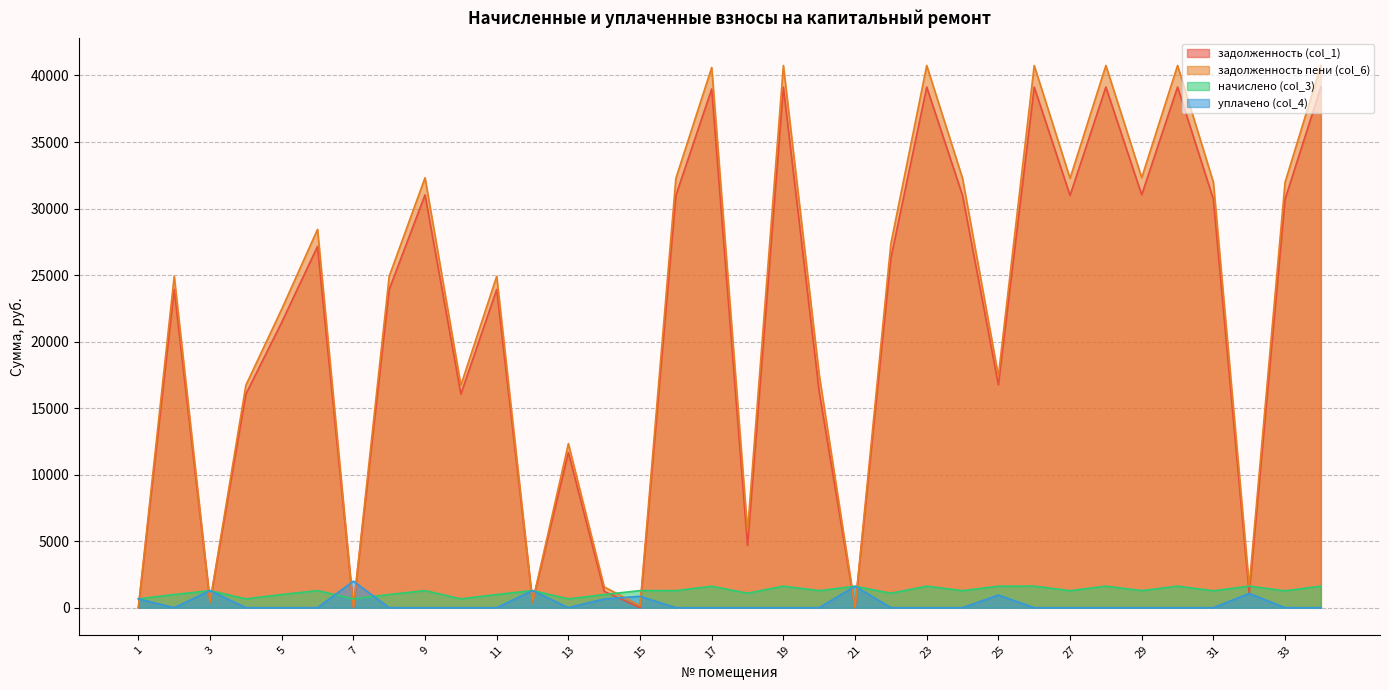

True or false: начислено (col_3) has more than 2 points higher than both neighbors.

True